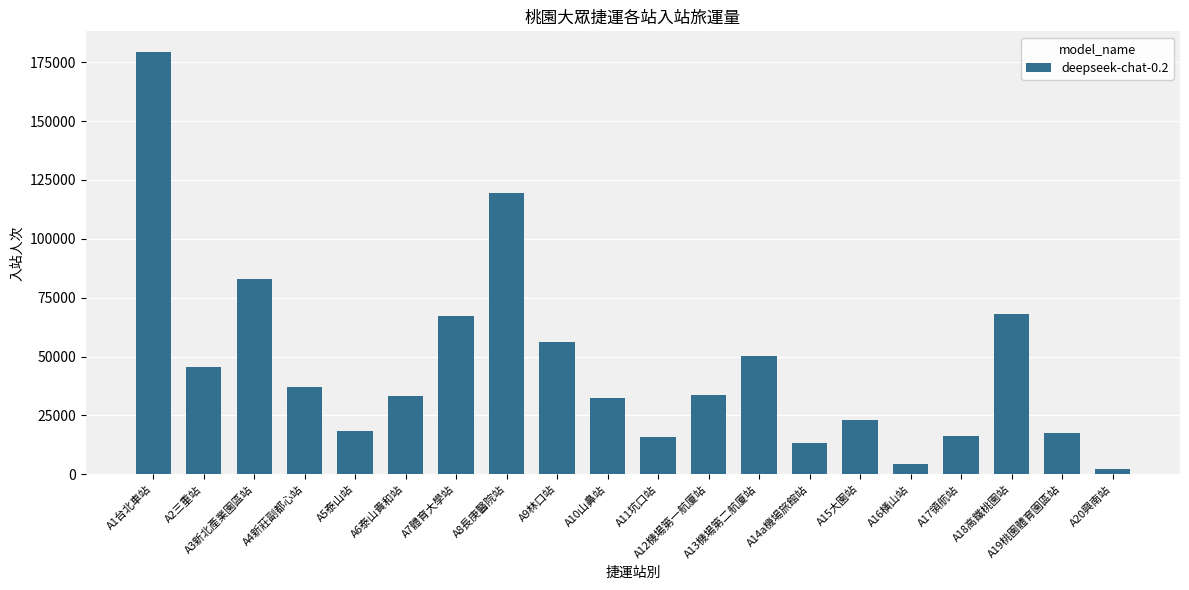

What is the maximum value shown in the chart?

179112